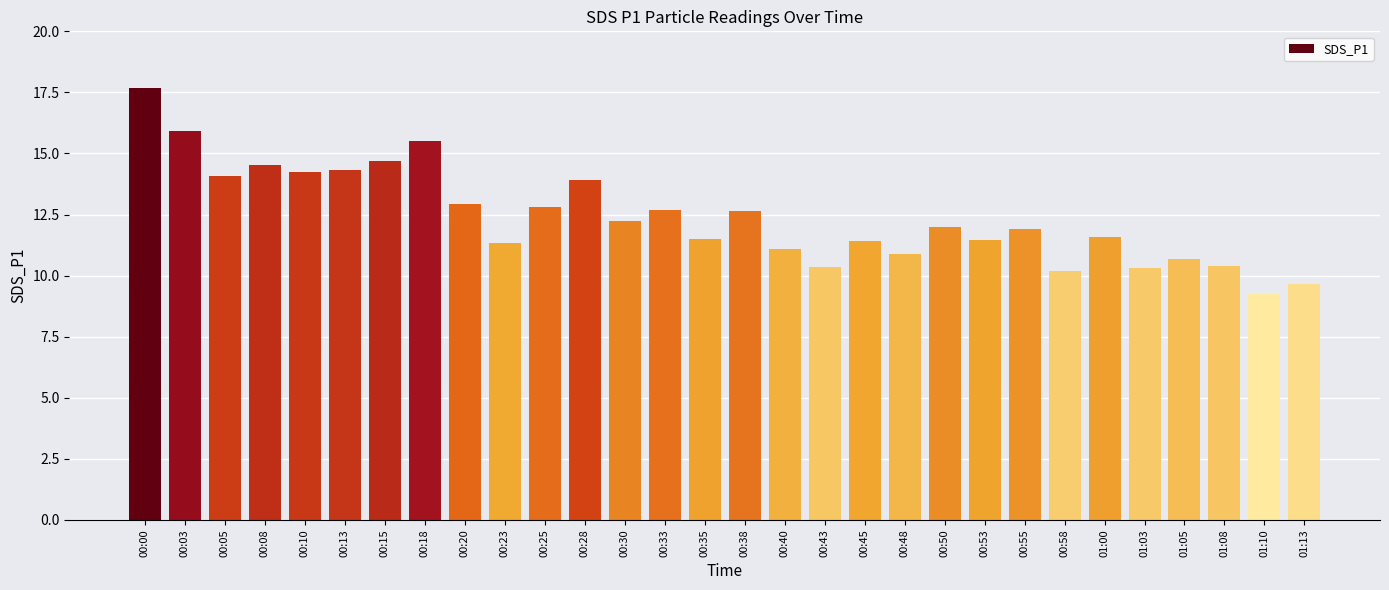

How many distinct data groups are displayed?

1